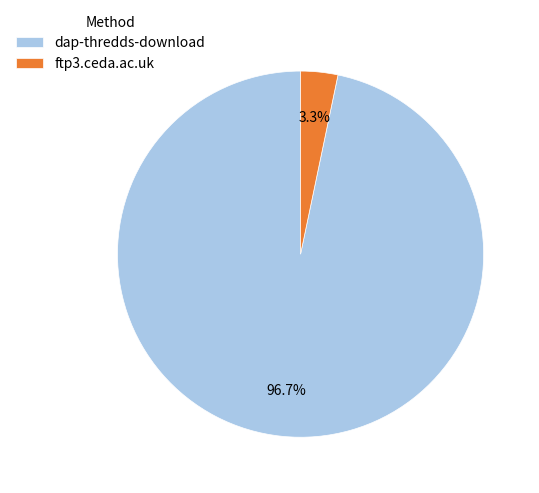

What portion of the pie excludes dap-thredds-download?

3.3%